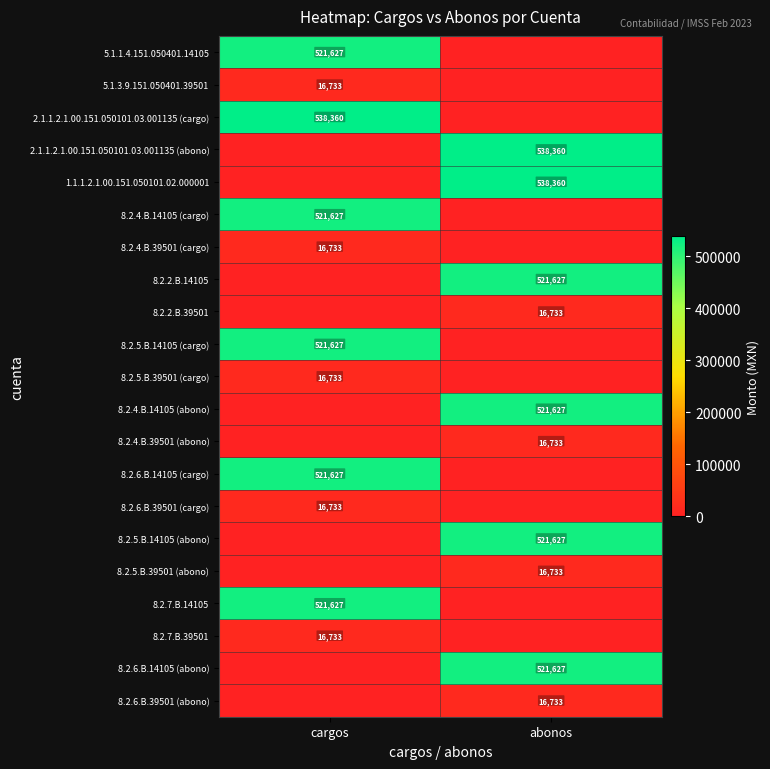

Is it true that 8.2.6.B.14105 (cargo) equals 521627 at cargos?

True